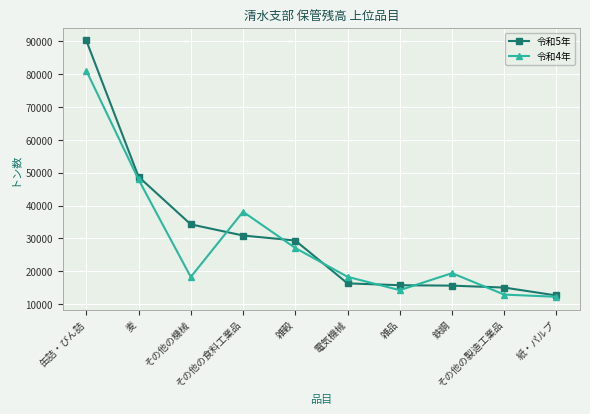

What is the value of the 令和5年 point at the 10th from the left?

12631